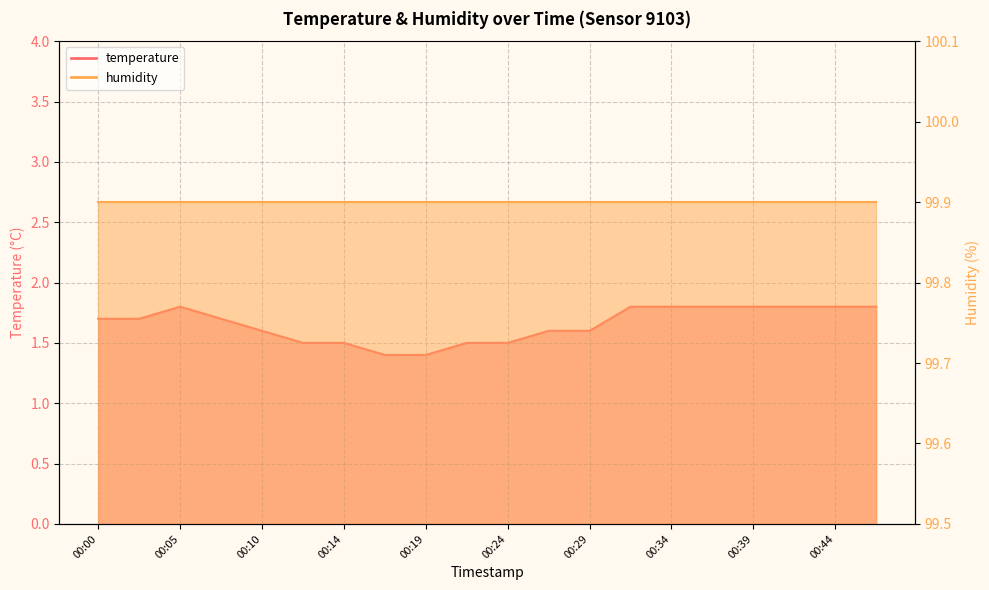

What is the difference between the second highest and second lowest values?

0.4